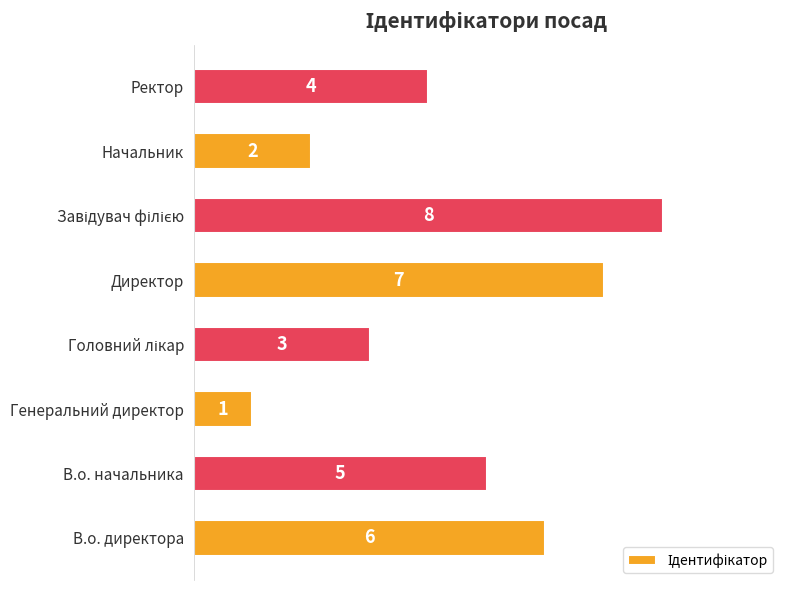

Which label corresponds to the smallest value in the chart?

Генеральний директор